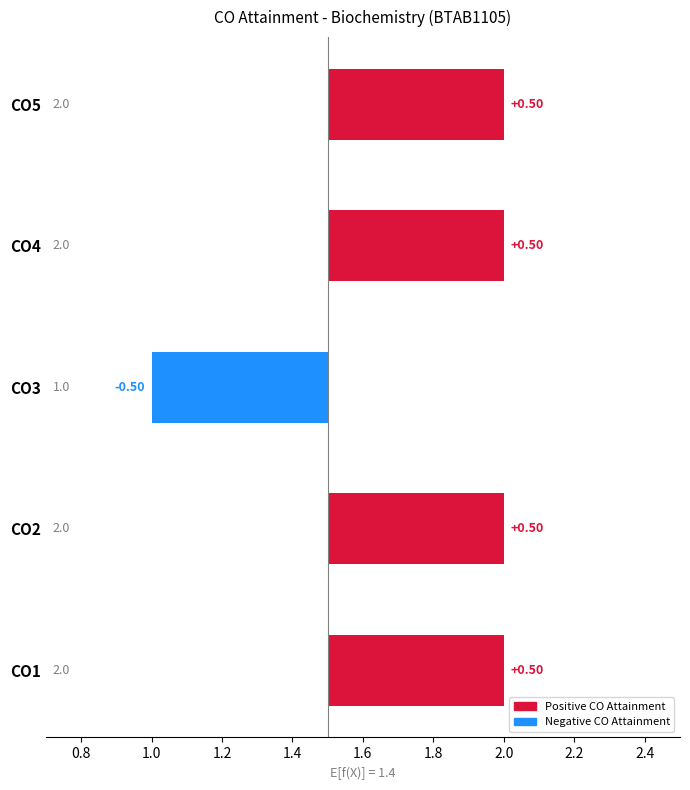

What is the value of the CO Attainment bar at the 3rd from the left?

1.0